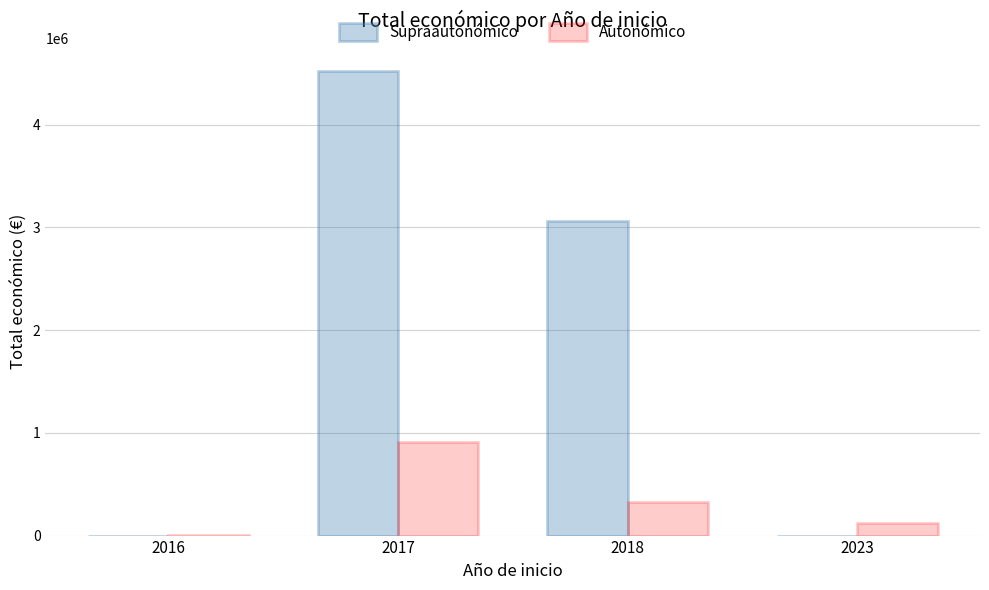

Is the value of Supraautonómico at 2018 greater than the value of Autonómico at 2017?

Yes